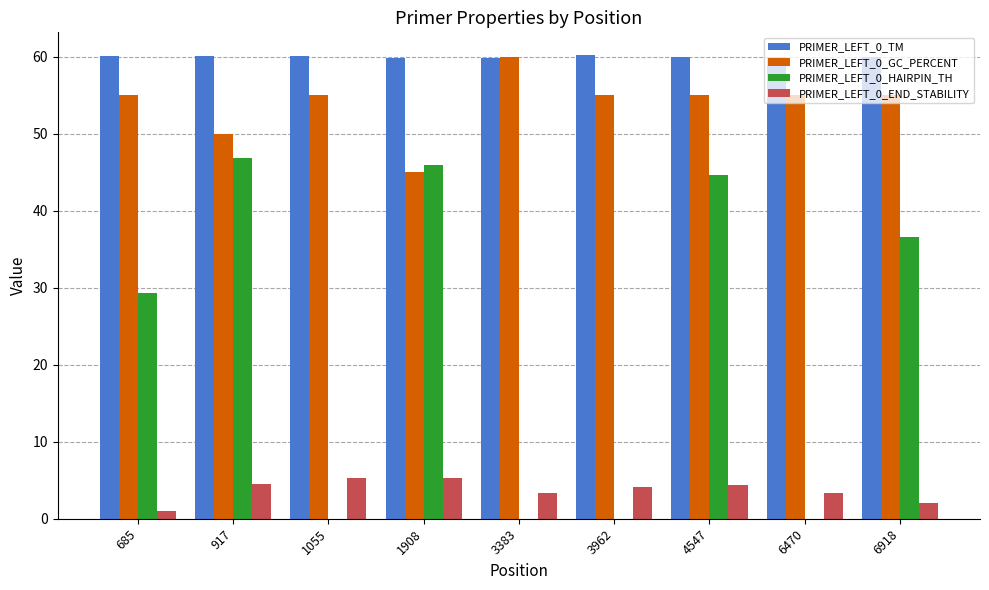

Which series has the largest range (max minus min)?

PRIMER_LEFT_0_HAIRPIN_TH